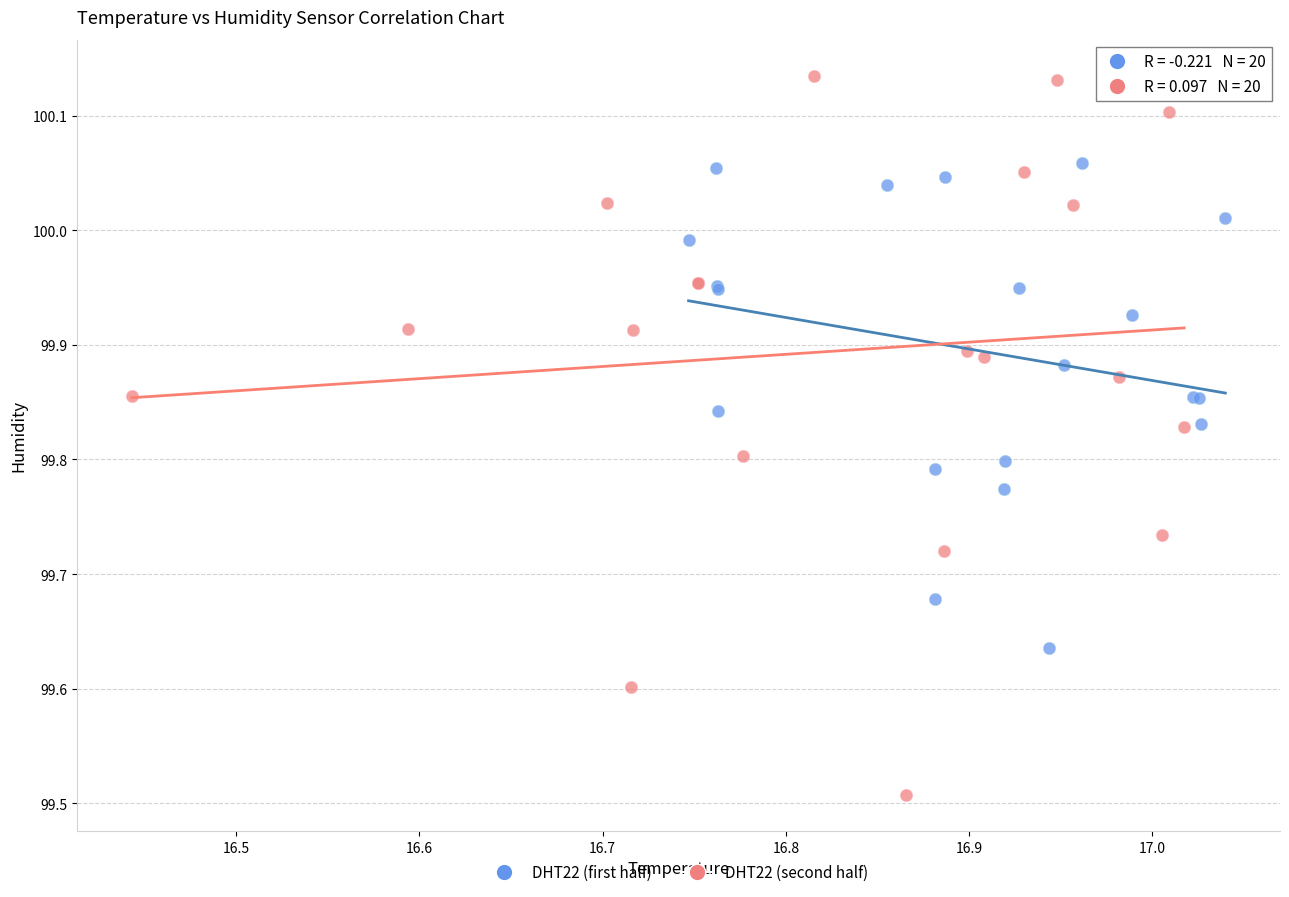

Which series reaches the maximum Y coordinate?

DHT22 (second half)